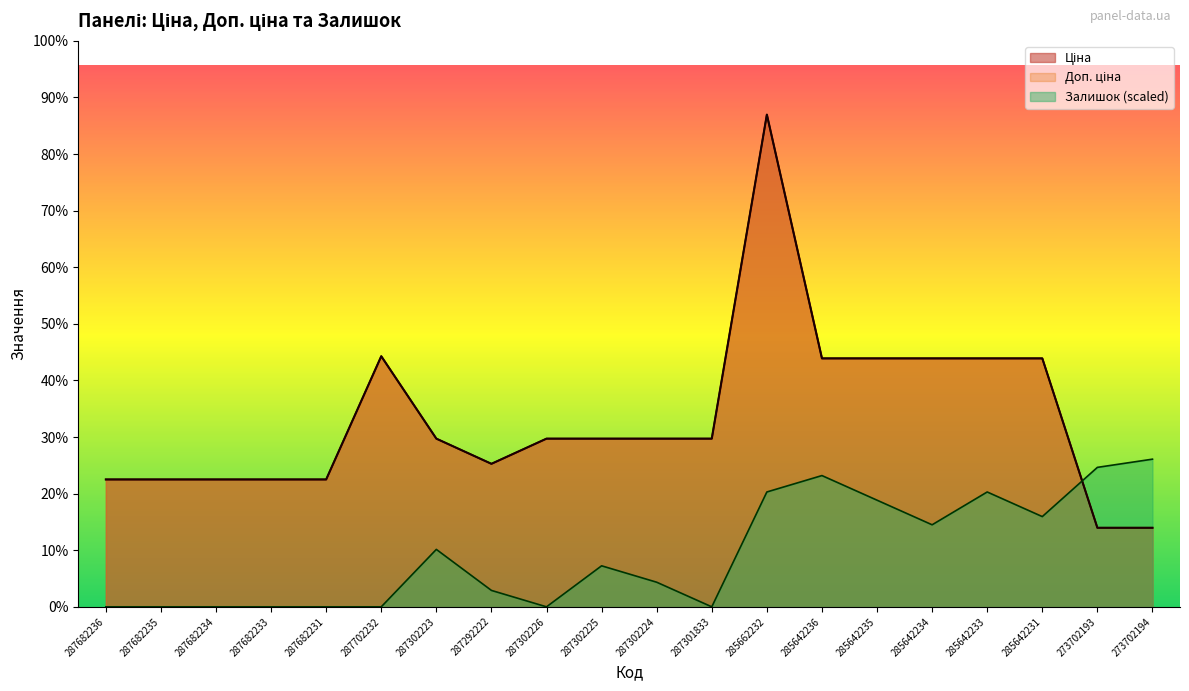

At which category is the sum across all series the highest?

285662232